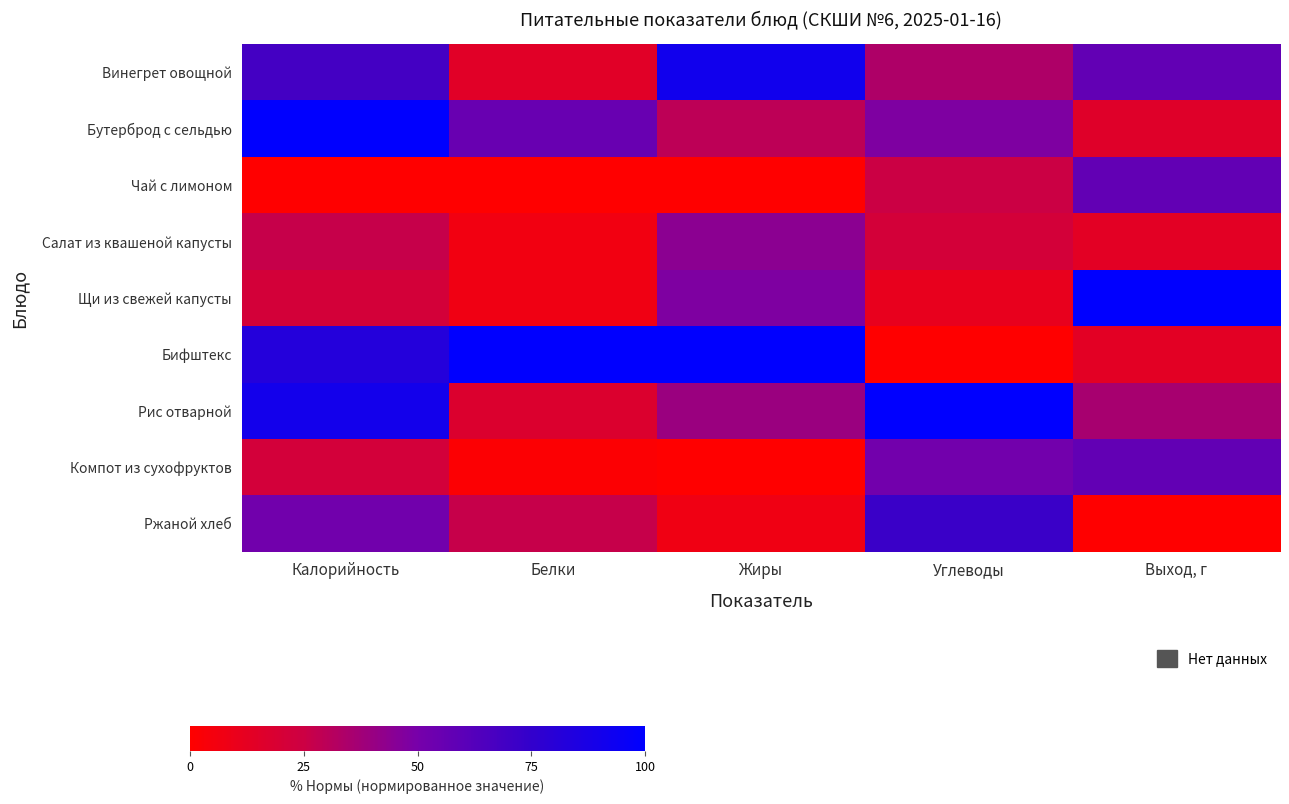

Reading left to right, extract all data points from this chart.

Винегрет овощной: Калорийность=68.5	Белки=14.7	Жиры=91.3	Углеводы=34.0	Выход, г=57.8
Бутерброд с сельдью: Калорийность=100.0	Белки=55.3	Жиры=29.3	Углеводы=48.0	Выход, г=15.6
Чай с лимоном: Калорийность=0.0	Белки=0.0	Жиры=0.0	Углеводы=25.3	Выход, г=57.8
Салат из квашеной капусты: Калорийность=26.8	Белки=6.6	Жиры=43.8	Углеводы=21.1	Выход, г=13.3
Щи из свежей капусты: Калорийность=21.2	Белки=7.2	Жиры=47.8	Углеводы=10.9	Выход, г=100.0
Бифштекс: Калорийность=82.1	Белки=100.0	Жиры=100.0	Углеводы=0.0	Выход, г=13.3
Рис отварной: Калорийность=90.5	Белки=17.6	Жиры=39.6	Углеводы=100.0	Выход, г=35.6
Компот из сухофруктов: Калорийность=21.7	Белки=1.5	Жиры=0.0	Углеводы=51.7	Выход, г=57.8
Ржаной хлеб: Калорийность=52.3	Белки=26.9	Жиры=7.1	Углеводы=72.3	Выход, г=0.0